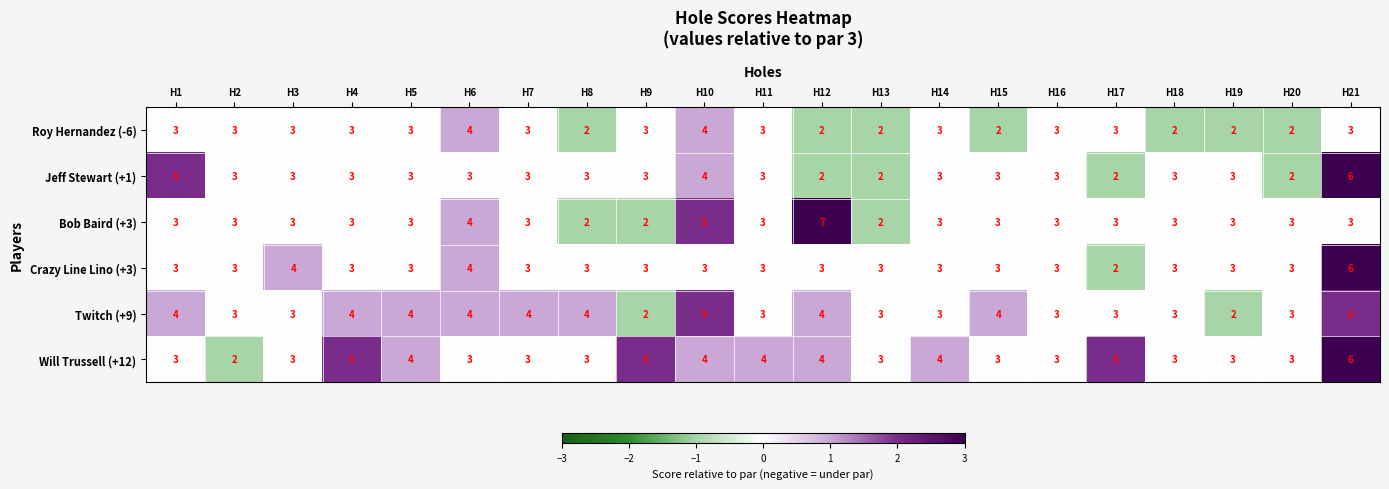

Between H17 and H20, which series saw the biggest shift?

Will Trussell (+12)